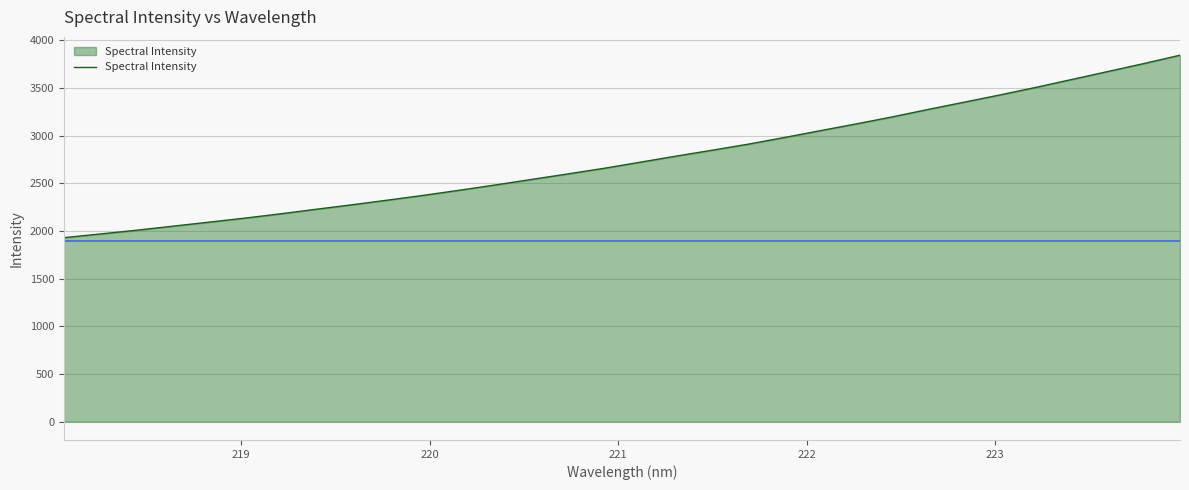

What is the greatest value displayed?

3843.5